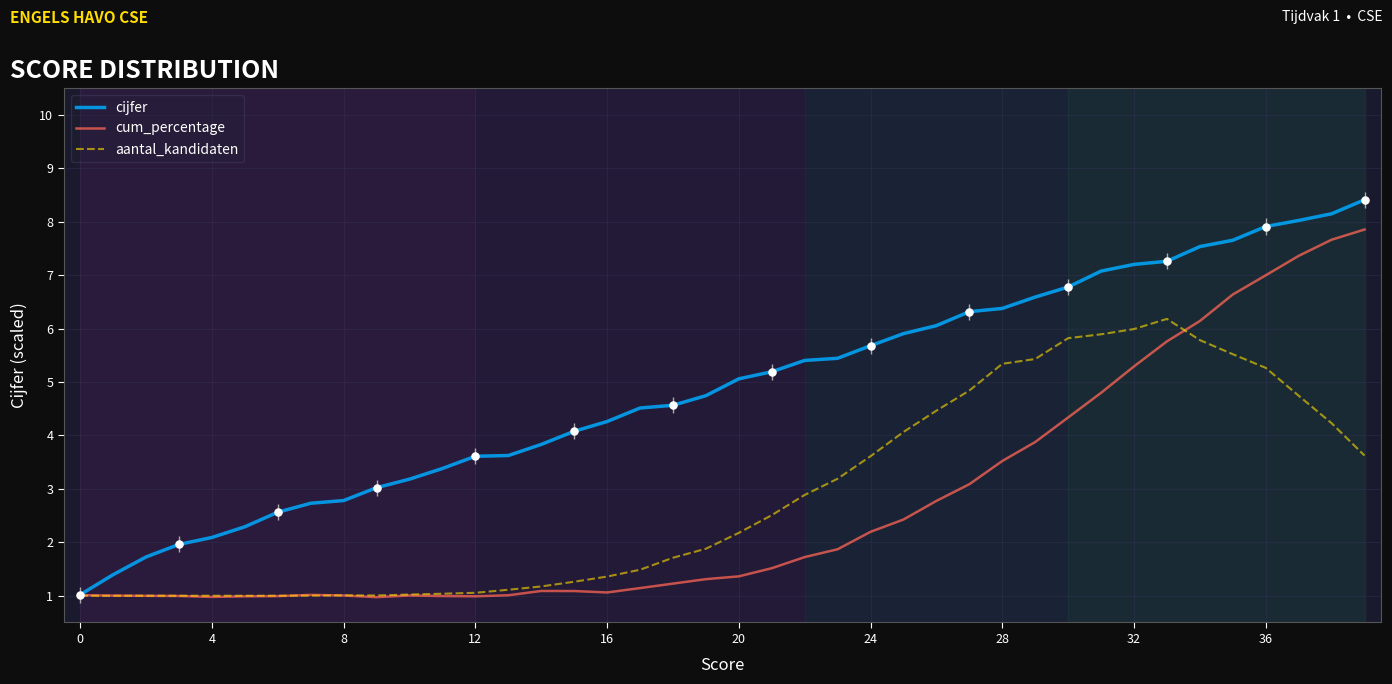

At how many categories does at least one series exceed 7?

9